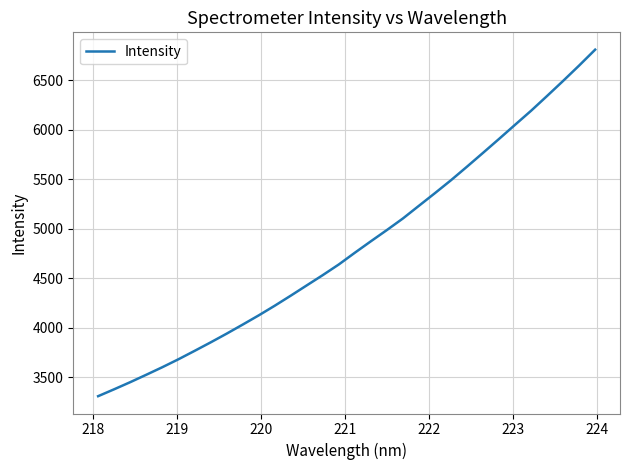

What is the maximum value shown in the chart?

6809.5